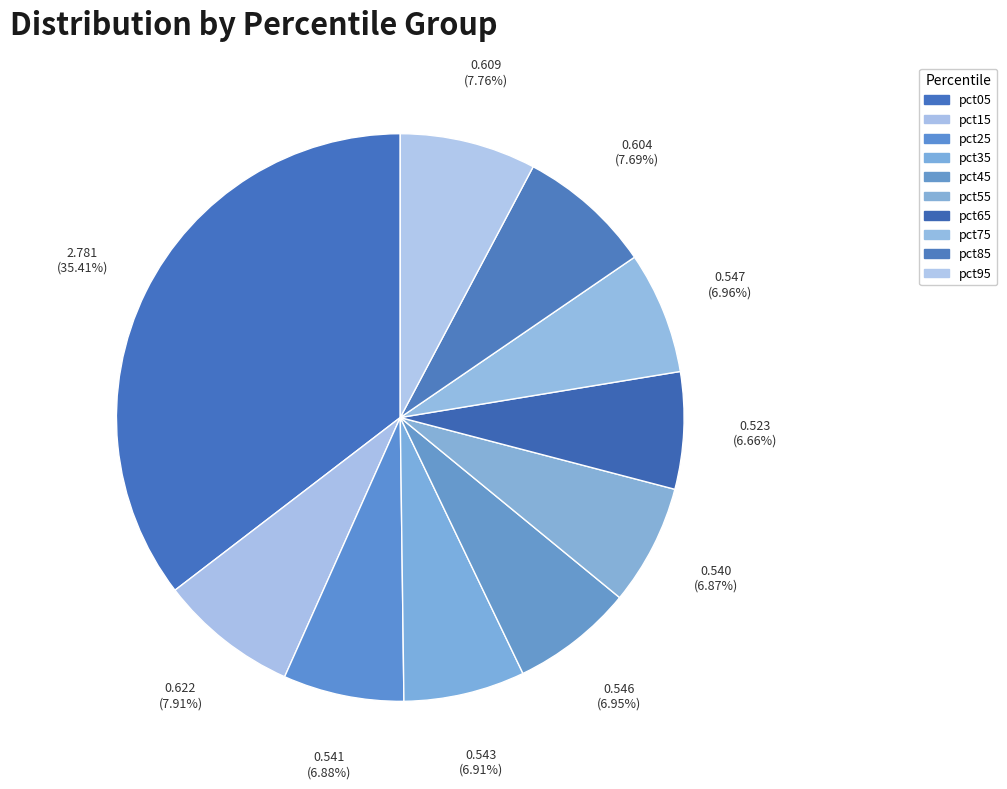

How many segments does this pie chart have?

10